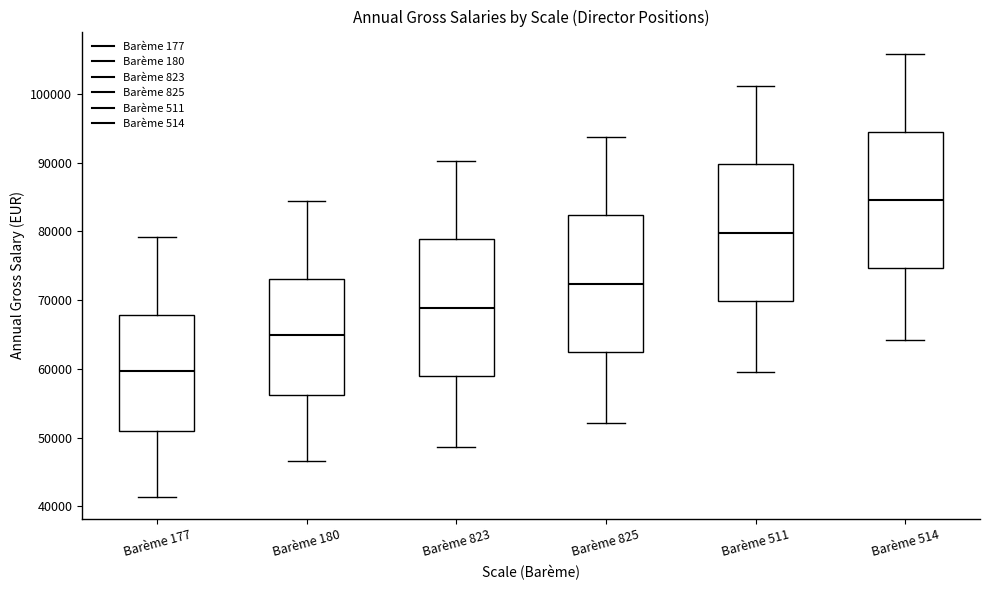

Reading left to right, transcribe this box plot: for each box, give where its median line is, the range the box spans, and where its two whiskers end, as read against the y-axis. The values are not printed on the chart, so give them approximately, as read against the axis.

Barème 177: median 60000, box 51000 to 68000, whiskers 41000 to 79000
Barème 180: median 65000, box 56000 to 73000, whiskers 47000 to 84000
Barème 823: median 69000, box 59000 to 79000, whiskers 49000 to 90000
Barème 825: median 72000, box 62000 to 82000, whiskers 52000 to 94000
Barème 511: median 80000, box 70000 to 90000, whiskers 60000 to 101000
Barème 514: median 85000, box 75000 to 94000, whiskers 64000 to 106000